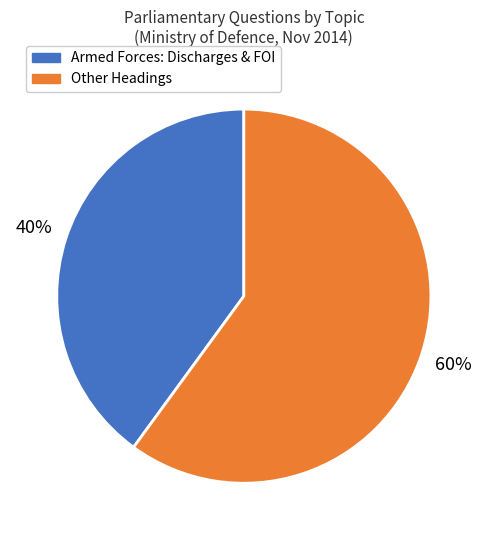

Does any single category account for the majority?

Yes